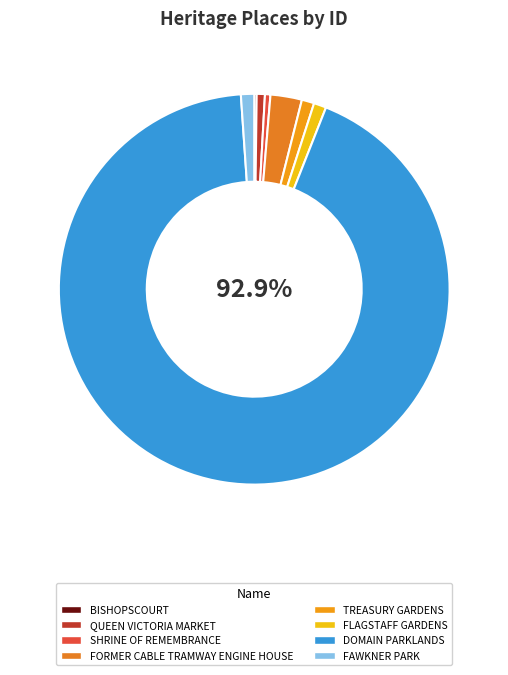

Is there a majority slice in this chart?

Yes